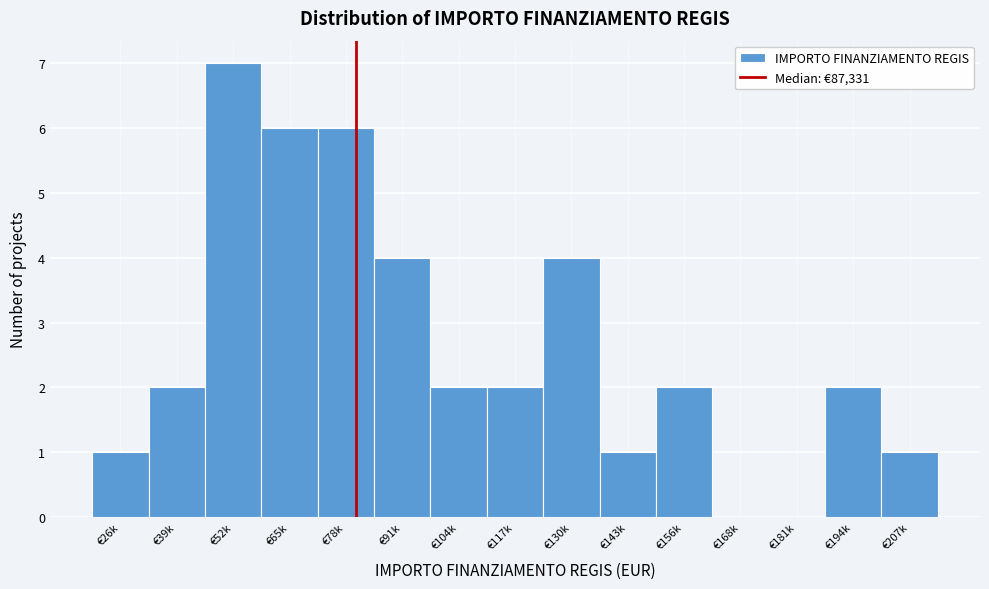

Reading right to left, extract all data points from this chart.

€207k=1	€194k=2	€181k=0	€168k=0	€156k=2	€143k=1	€130k=4	€117k=2	€104k=2	€91k=4	€78k=6	€65k=6	€52k=7	€39k=2	€26k=1